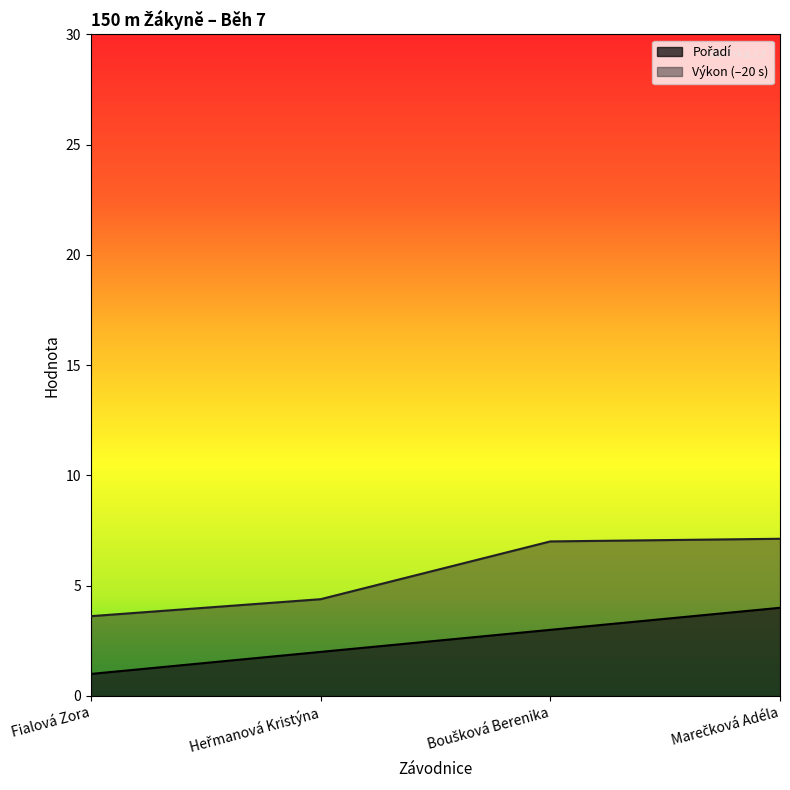

True or false: Výkon has a value of 1.5 at Heřmanová Kristýna.

False